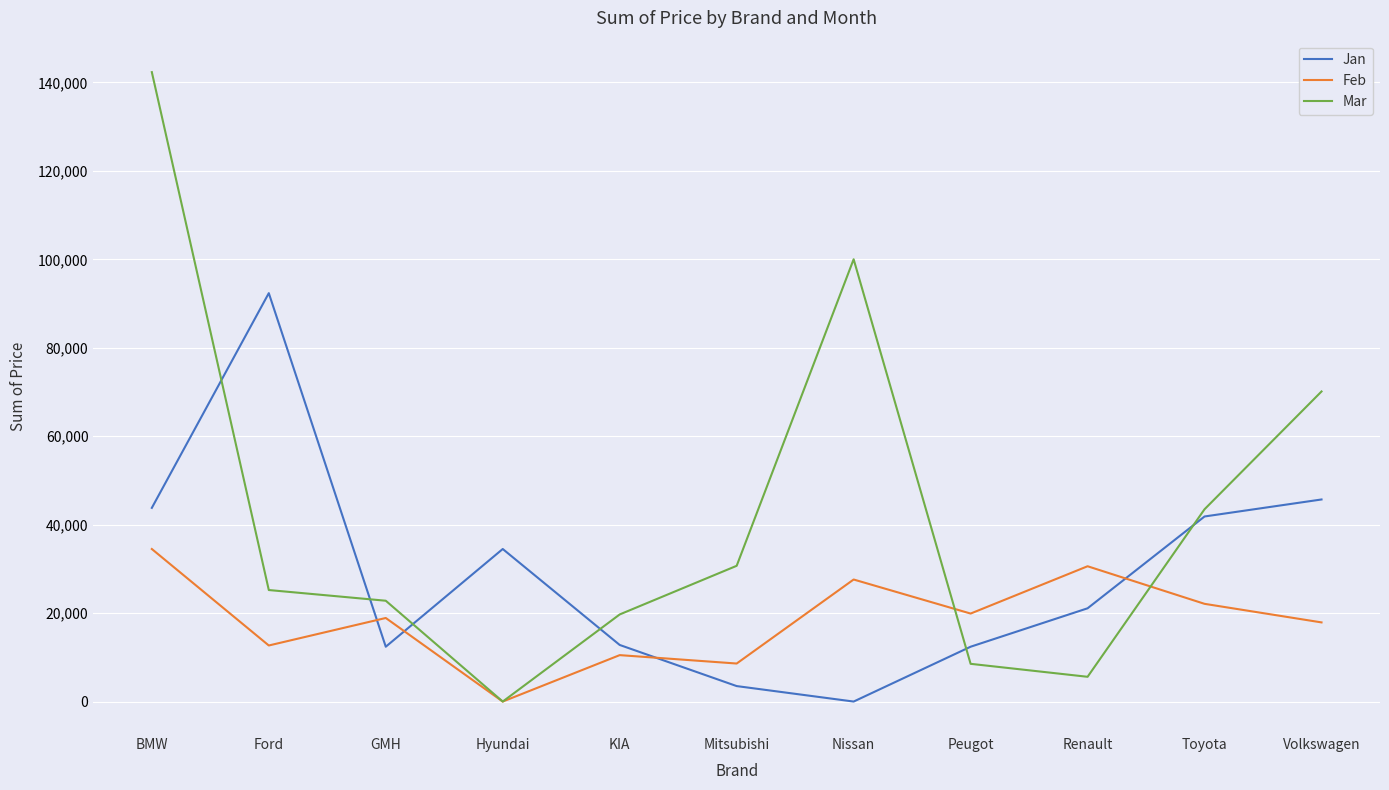

What position from the left is GMH?

3